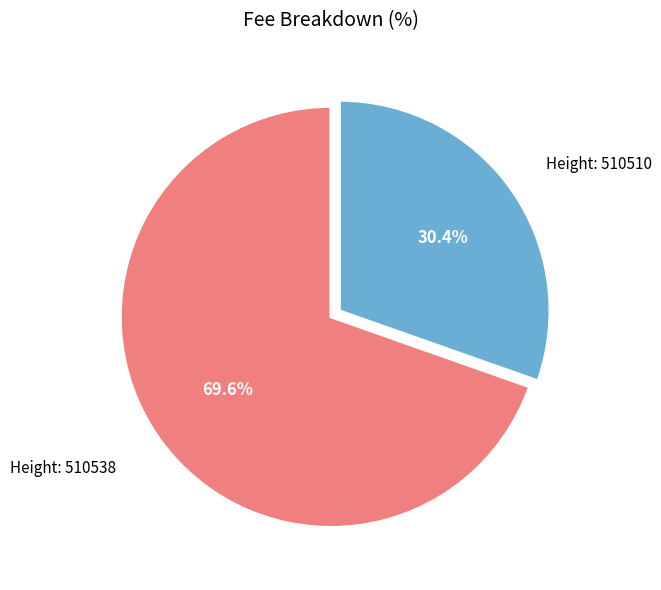

Is there a majority slice in this chart?

Yes